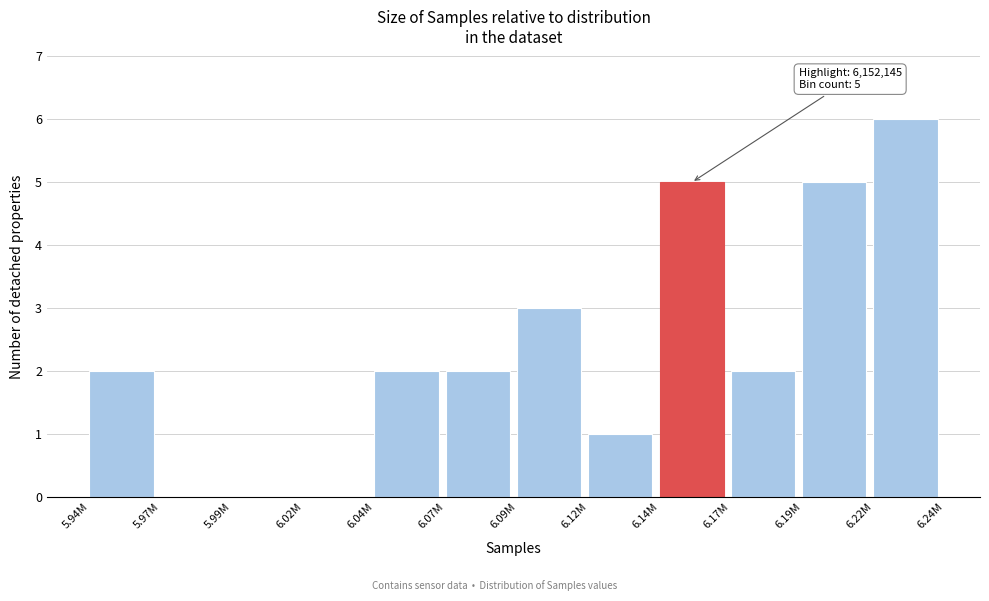

Reading left to right, transcribe all the data shown in this chart.

5.94M=2	5.97M=0	5.99M=0	6.02M=0	6.04M=2	6.07M=2	6.09M=3	6.12M=1	6.14M=5	6.17M=2	6.19M=5	6.22M=6